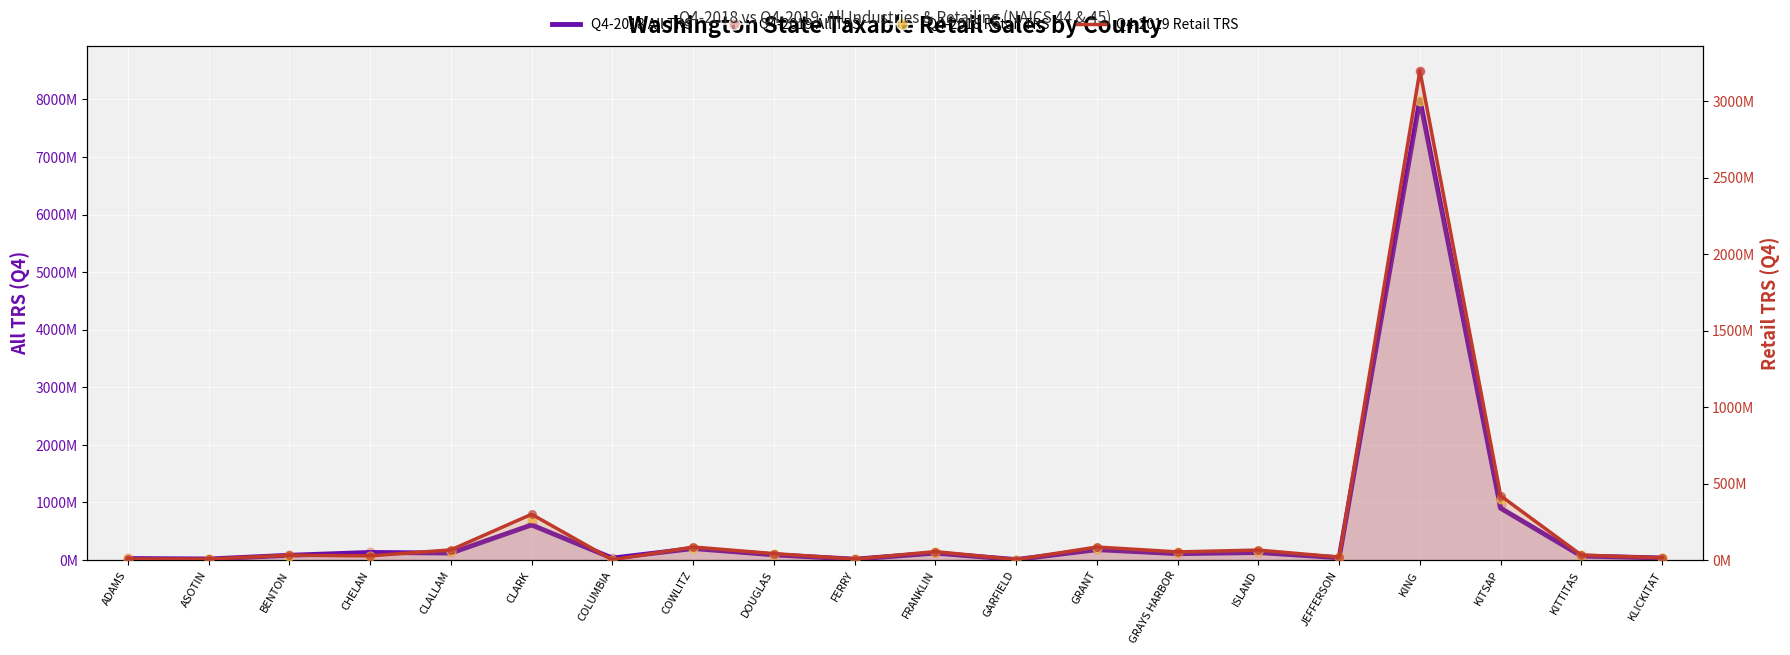

Which series has the largest total across all categories?

Q4-2019 All TRS